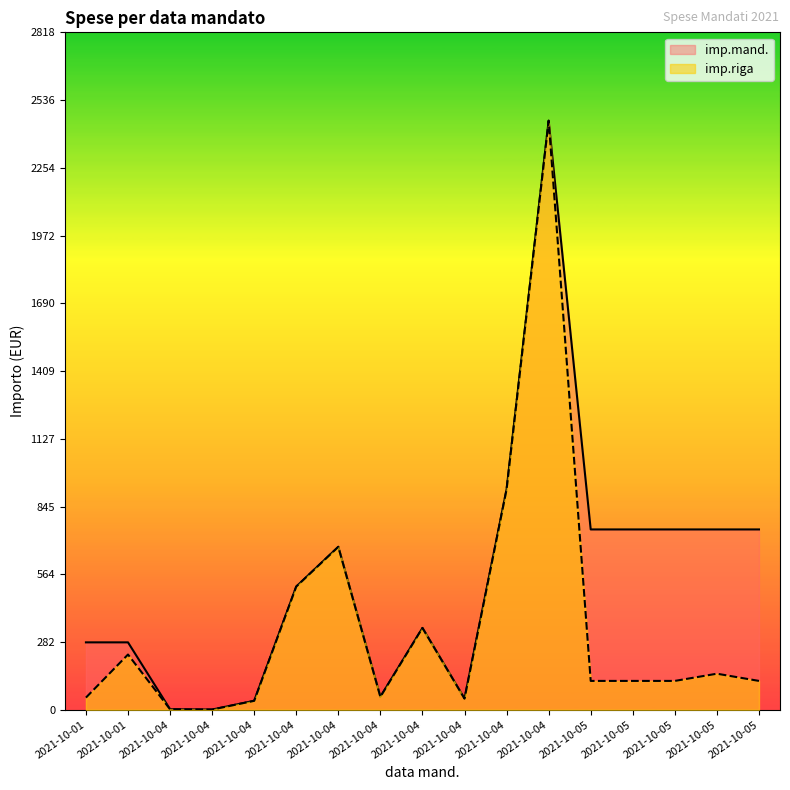

At which label does imp.riga reach its minimum?

2021-10-04